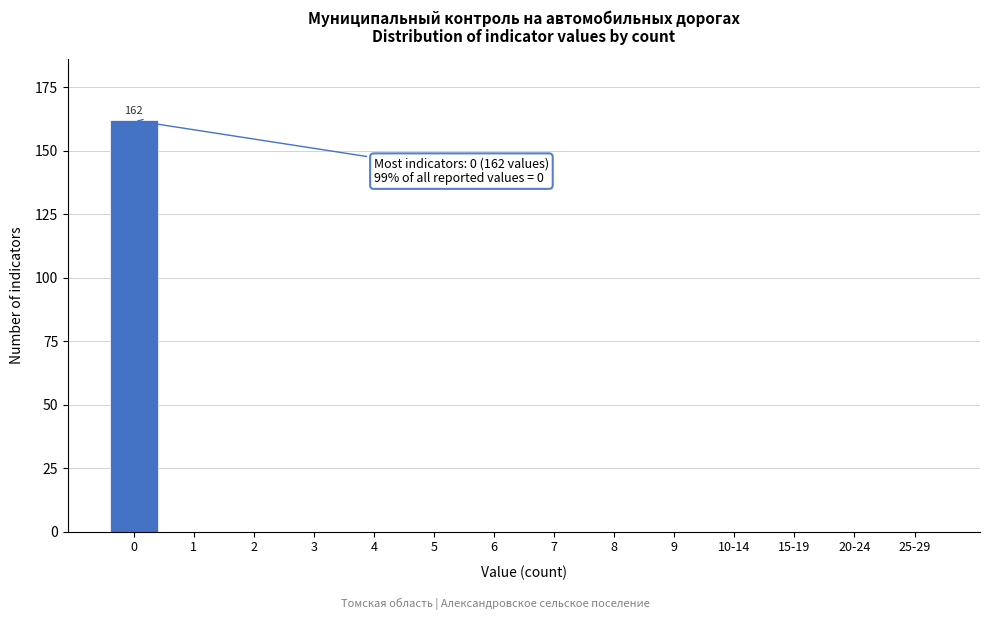

Reading left to right, what are all the values shown in this chart?

0=162	1=0	2=0	3=0	4=0	5=0	6=0	7=0	8=0	9=0	10-14=0	15-19=0	20-24=0	25-29=0